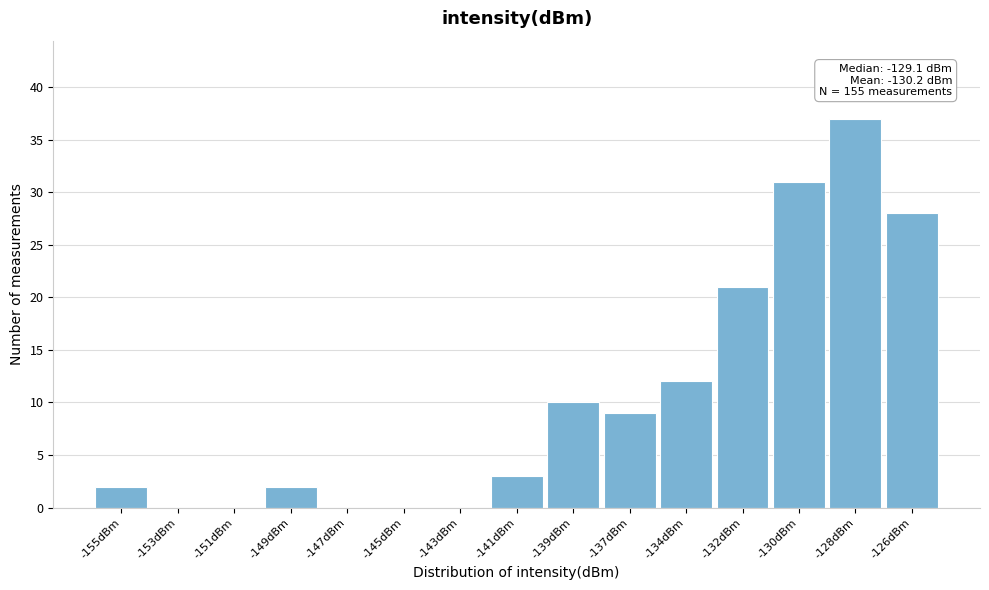

Reading right to left, transcribe all the data shown in this chart.

-126dBm=28	-128dBm=37	-130dBm=31	-132dBm=21	-134dBm=12	-137dBm=9	-139dBm=10	-141dBm=3	-143dBm=0	-145dBm=0	-147dBm=0	-149dBm=2	-151dBm=0	-153dBm=0	-155dBm=2